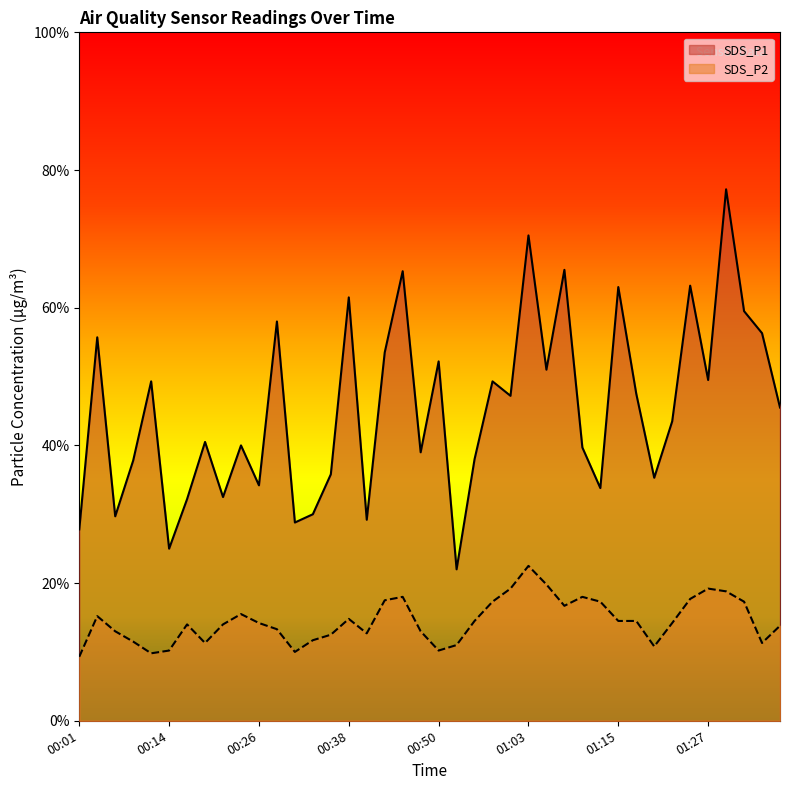

List the labels in order of SDS_P1 value, smallest first.

00:53, 00:14, 00:01, 00:31, 00:41, 00:06, 00:33, 00:16, 00:21, 01:12, 00:26, 01:20, 00:36, 00:09, 00:55, 00:48, 01:10, 00:23, 00:19, 01:22, 01:37, 01:00, 01:17, 00:11, 00:58, 01:27, 01:05, 00:50, 00:43, 00:04, 01:35, 00:28, 01:32, 00:38, 01:15, 01:25, 00:45, 01:08, 01:03, 01:30